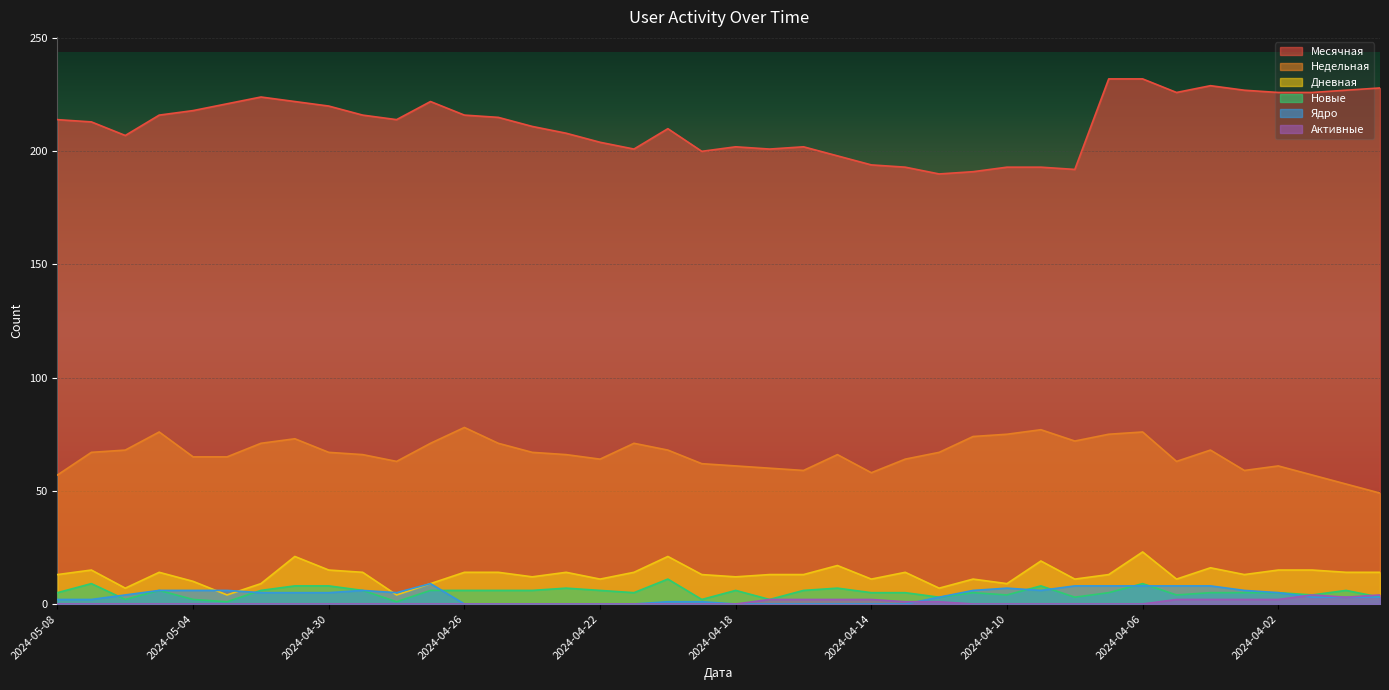

True or false: Месячная and Новые cross at least once.

False